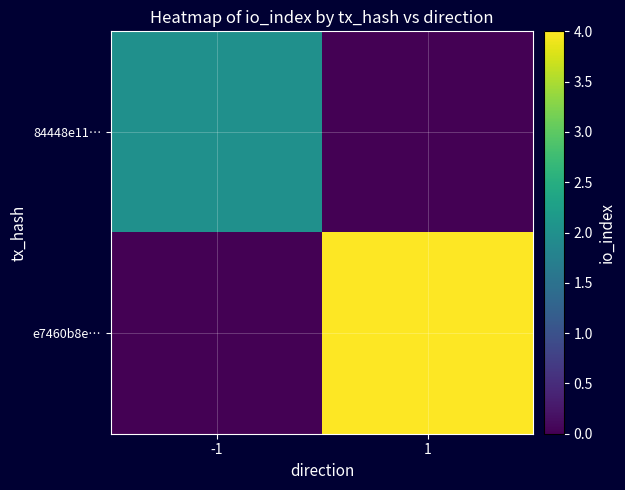

What is the total value across all series at -1?

2